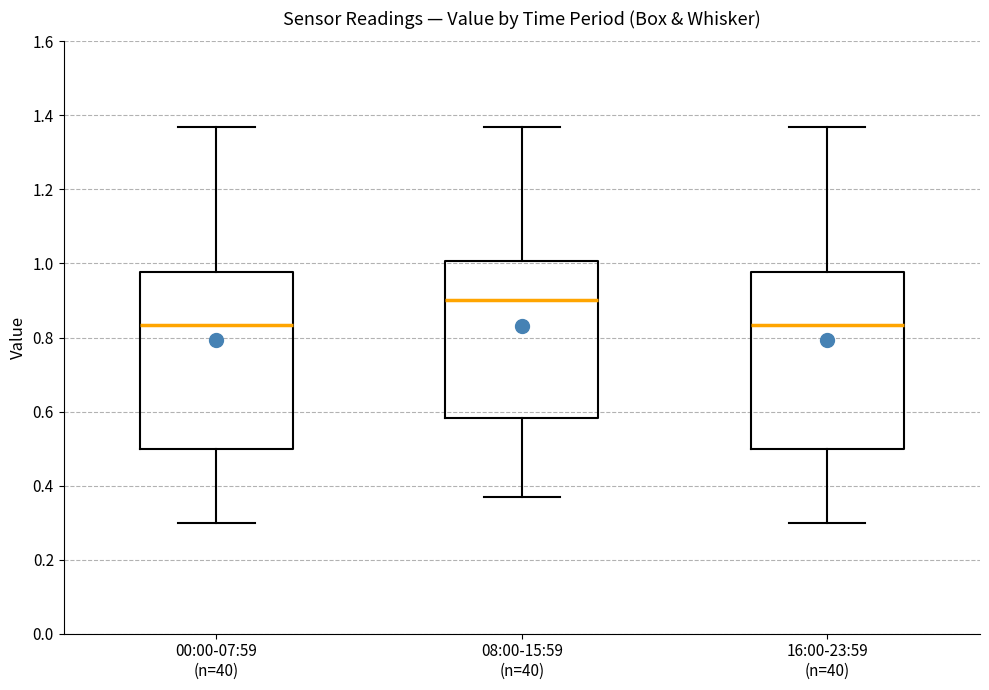

Reading left to right, read every box against the y-axis: the position of its median line, the range the box covers, and the ends of its whiskers. The values are not printed on the chart, so give them approximately, as read against the axis.

00:00-07:59 (n=40): median 0.84, box 0.50 to 0.98, whiskers 0.30 to 1.38
08:00-15:59 (n=40): median 0.90, box 0.58 to 1.00, whiskers 0.38 to 1.38
16:00-23:59 (n=40): median 0.84, box 0.50 to 0.98, whiskers 0.30 to 1.38